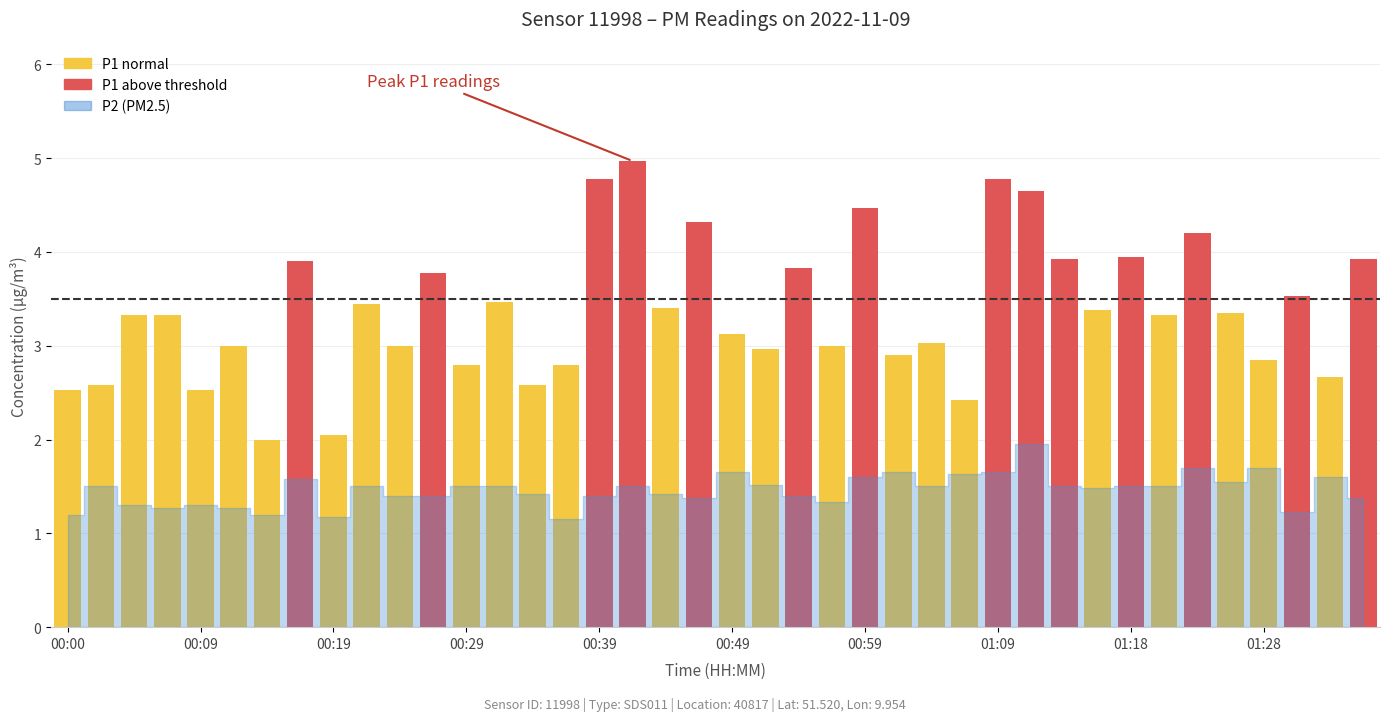

What is the value of the 33rd bar from the left?

4.0